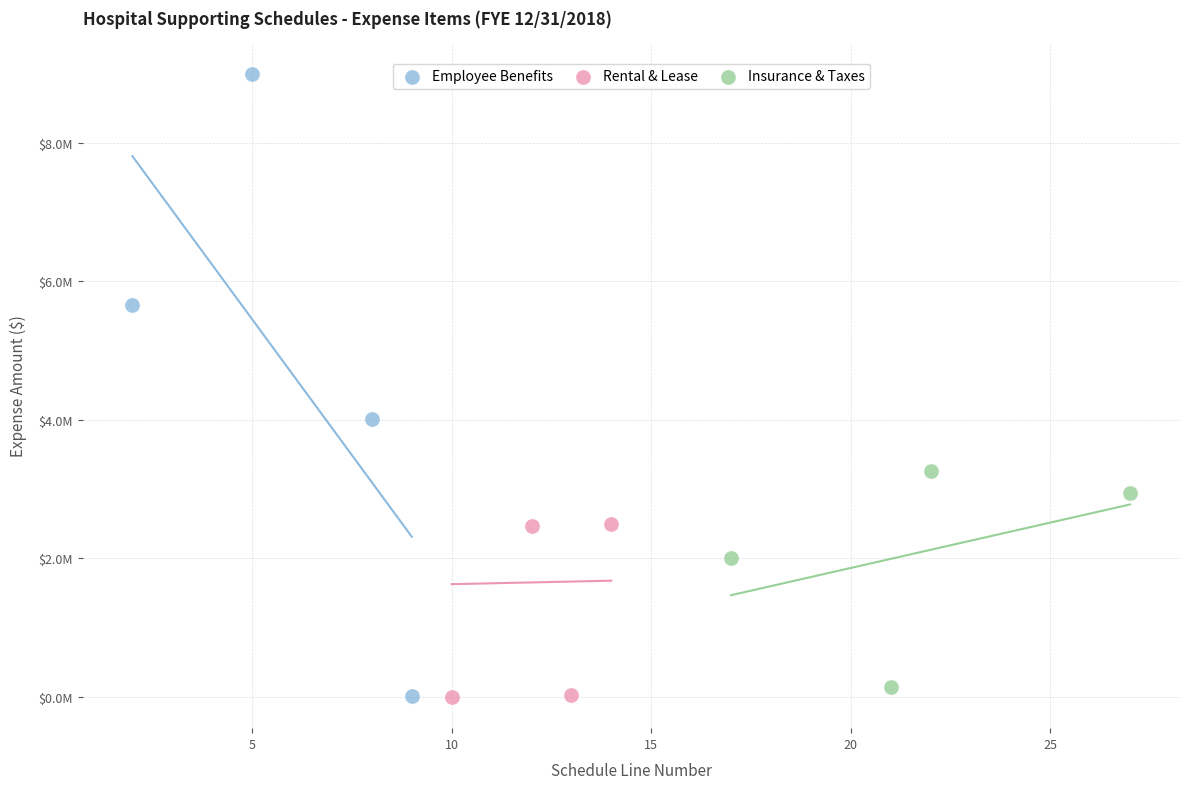

What are all the series names shown in the legend?

Employee Benefits, Rental & Lease, Insurance & Taxes